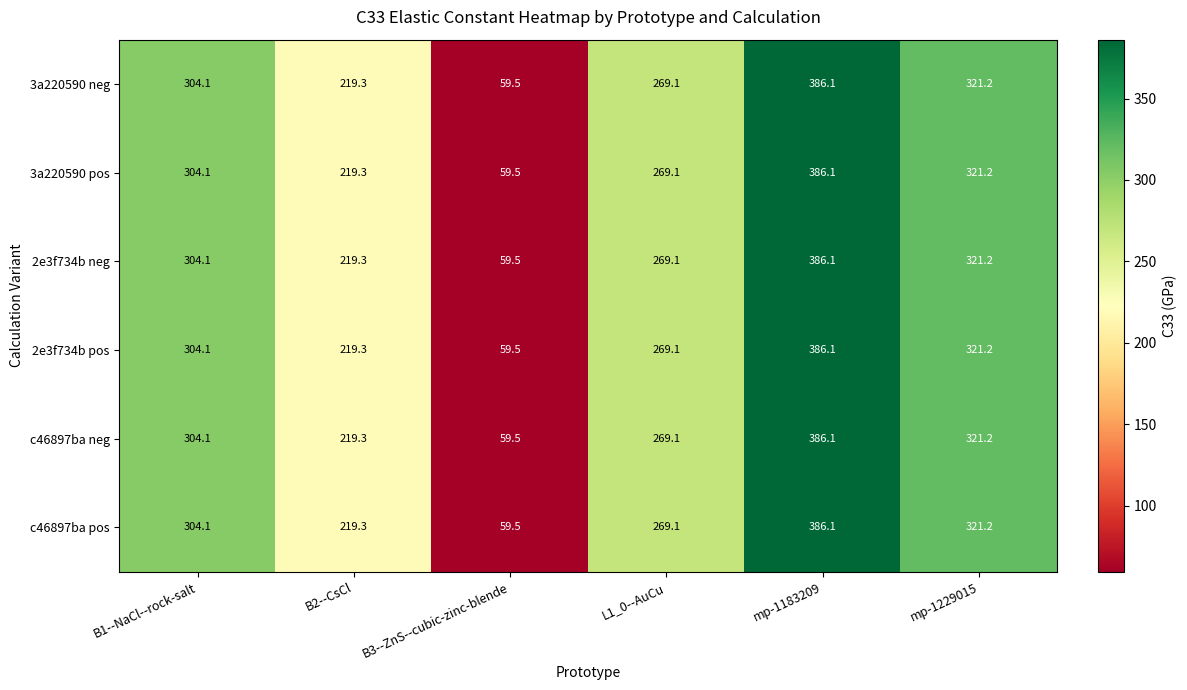

What is the sum of all 3a220590 pos values?

1559.3